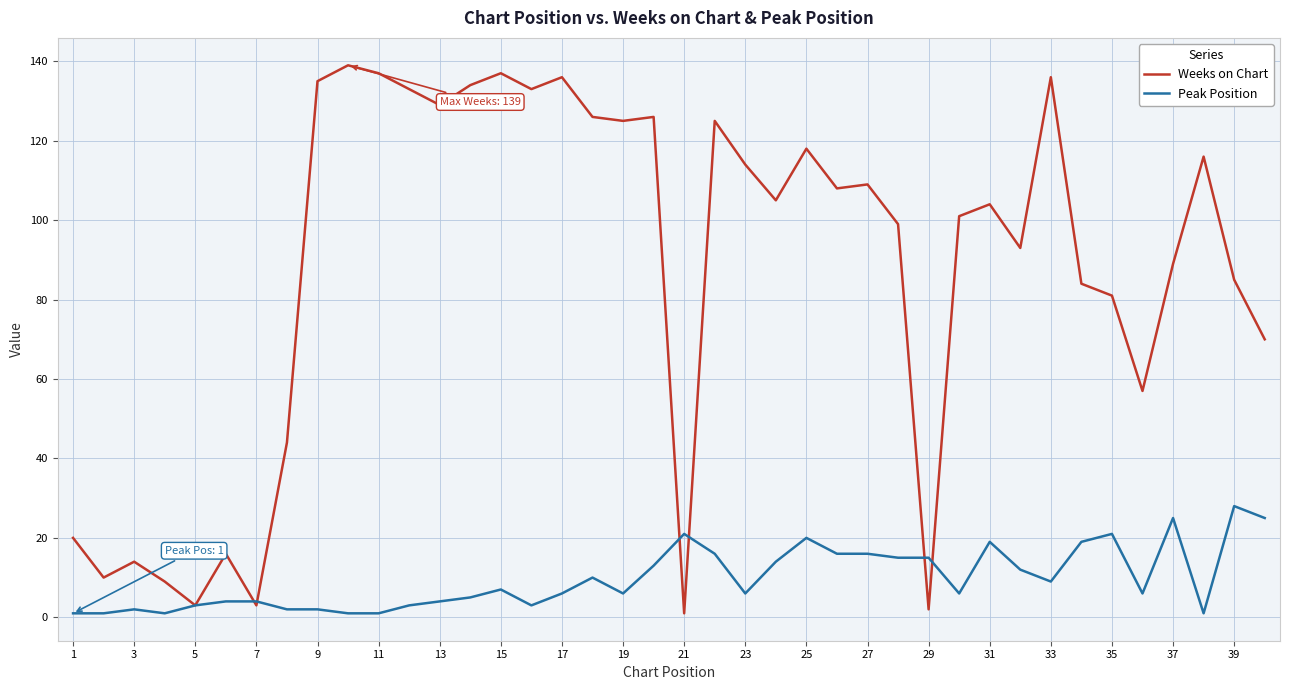

List the series in order of their overall mean, lowest first.

Peak Position, Weeks on Chart